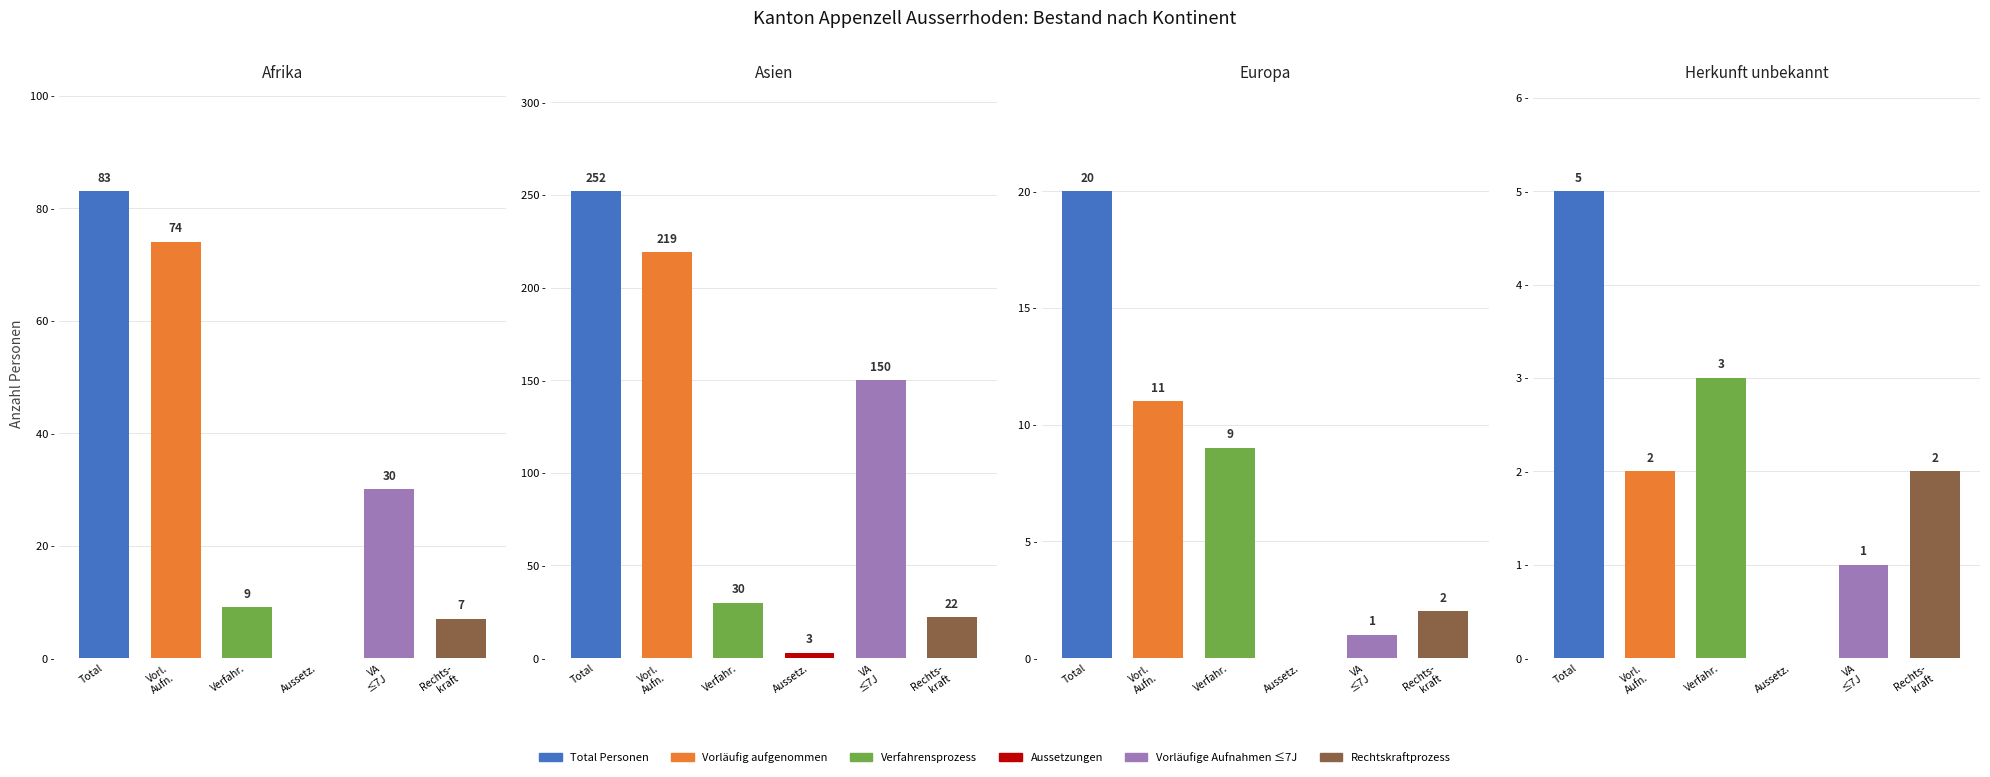

Where does the Verfahrensprozess series first go above 9?

Asien